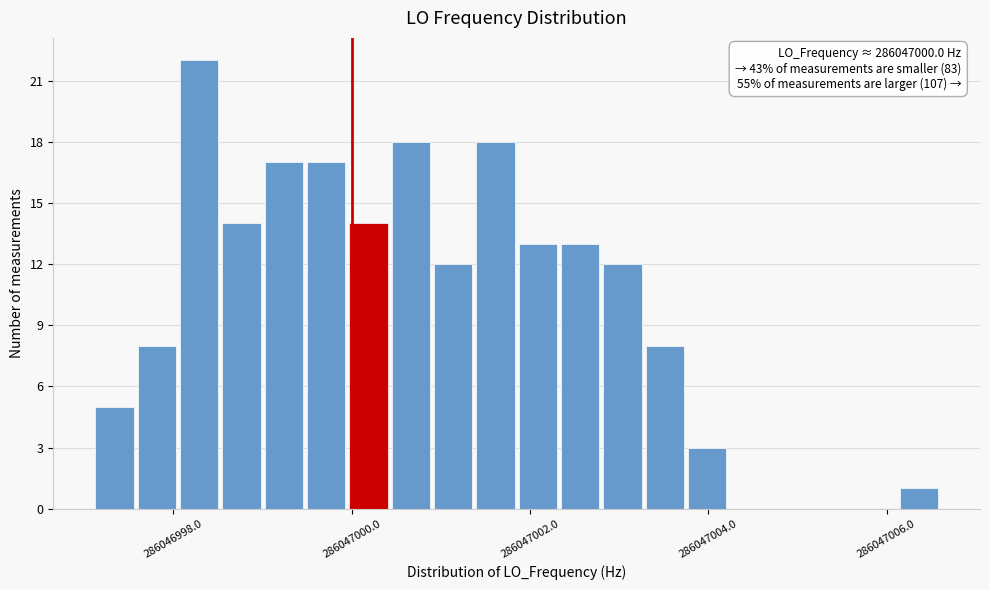

Read against the x-axis, roughly where is the centre of the tallest bar?

286046998.2